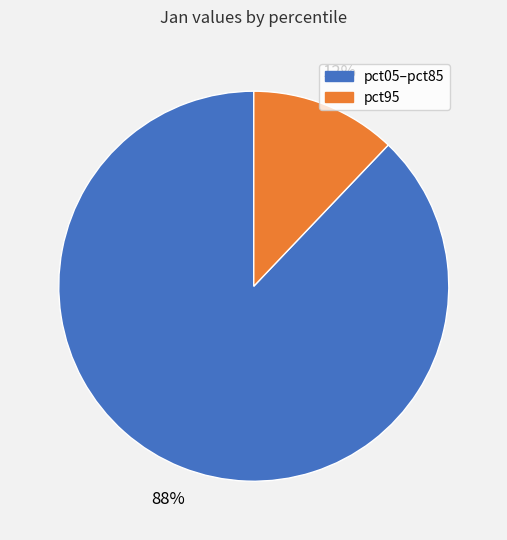

Is there any slice that represents more than half of the pie?

Yes